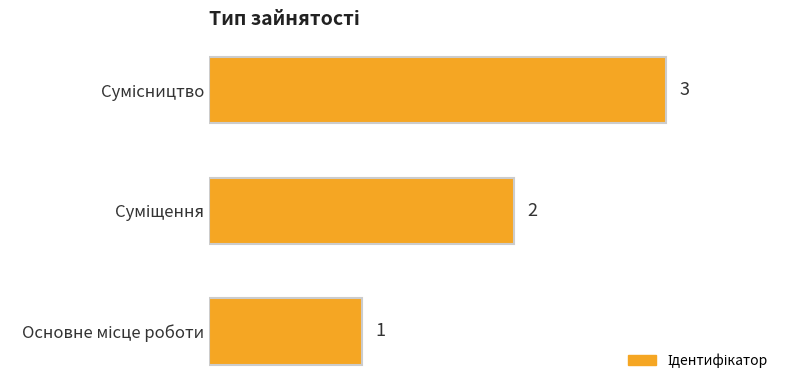

What is the maximum value shown in the chart?

3